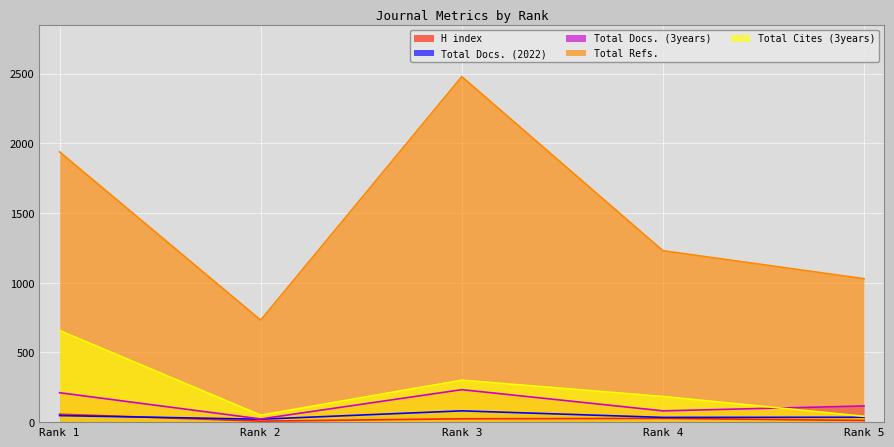

Reading right to left, extract all data points from this chart.

H index: Rank 5=12	Rank 4=27	Rank 3=24	Rank 2=7	Rank 1=57
Total Docs. (2022): Rank 5=35	Rank 4=34	Rank 3=81	Rank 2=21	Rank 1=47
Total Docs. (3years): Rank 5=116	Rank 4=81	Rank 3=233	Rank 2=23	Rank 1=211
Total Refs.: Rank 5=1029	Rank 4=1230	Rank 3=2479	Rank 2=732	Rank 1=1939
Total Cites (3years): Rank 5=42	Rank 4=184	Rank 3=301	Rank 2=50	Rank 1=657